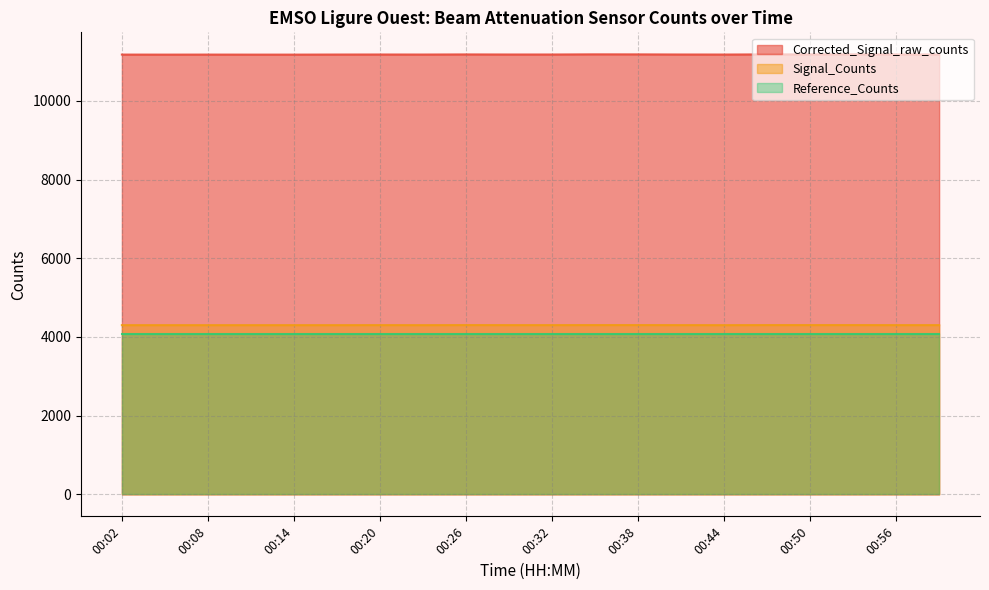

Which label corresponds to the largest value in the chart?

00:35